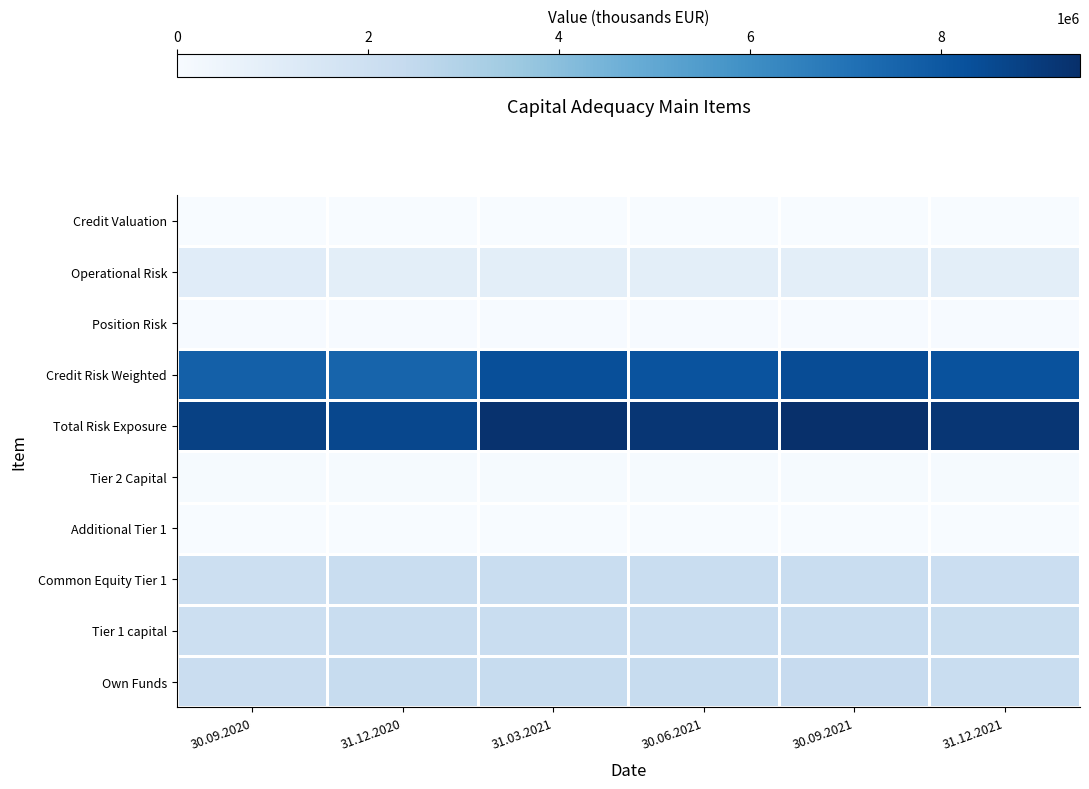

Between 30.06.2021 and 31.12.2020, which is larger?

31.12.2020